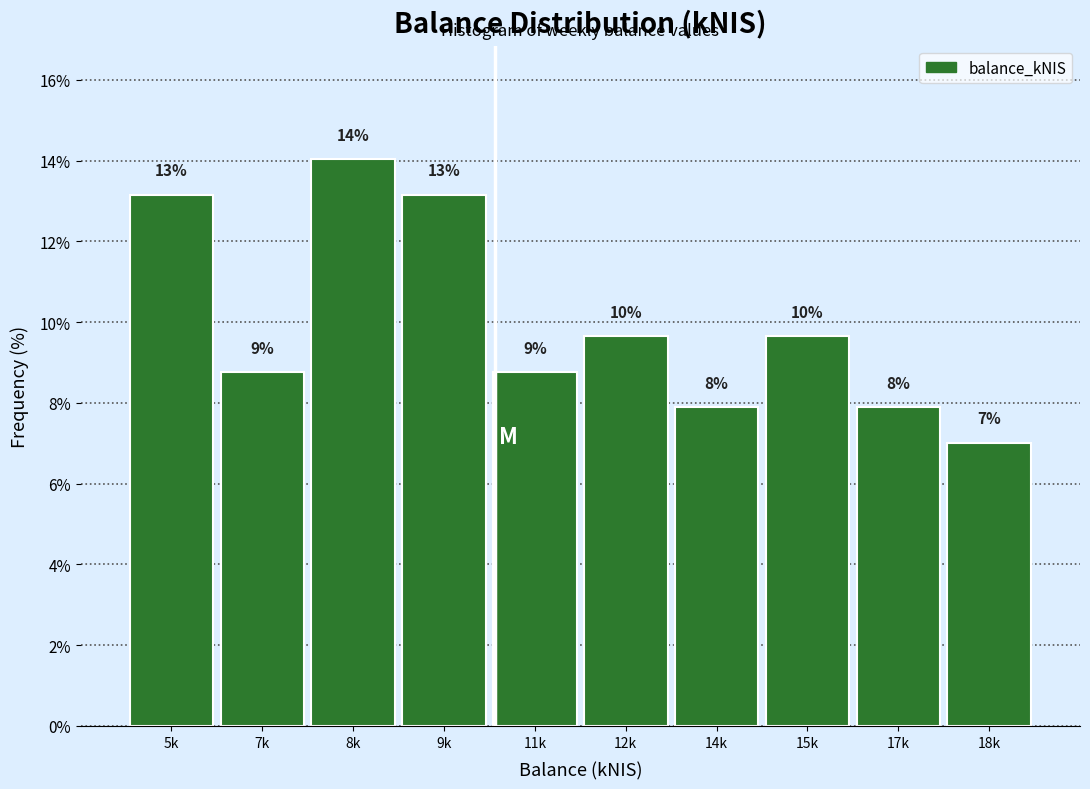

Are the bars horizontal?

No